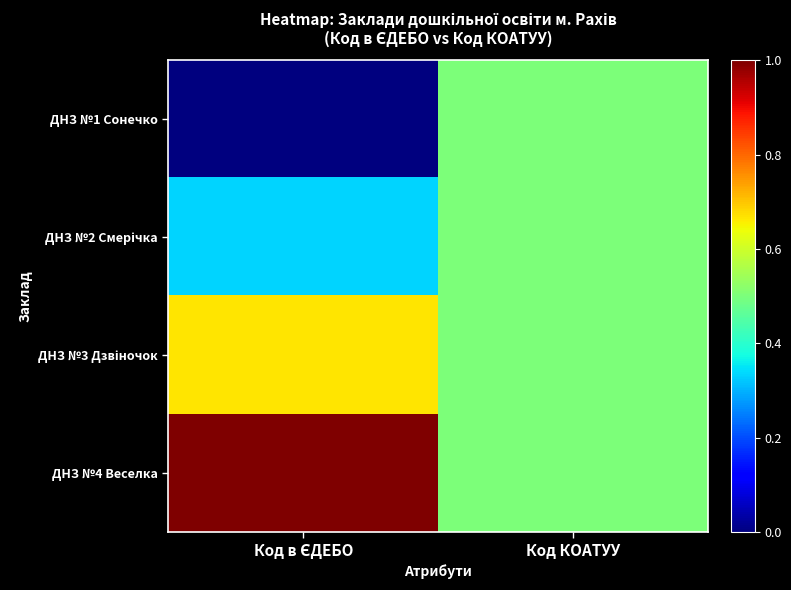

At which category does the chart reach its peak across all series?

Код в ЄДЕБО